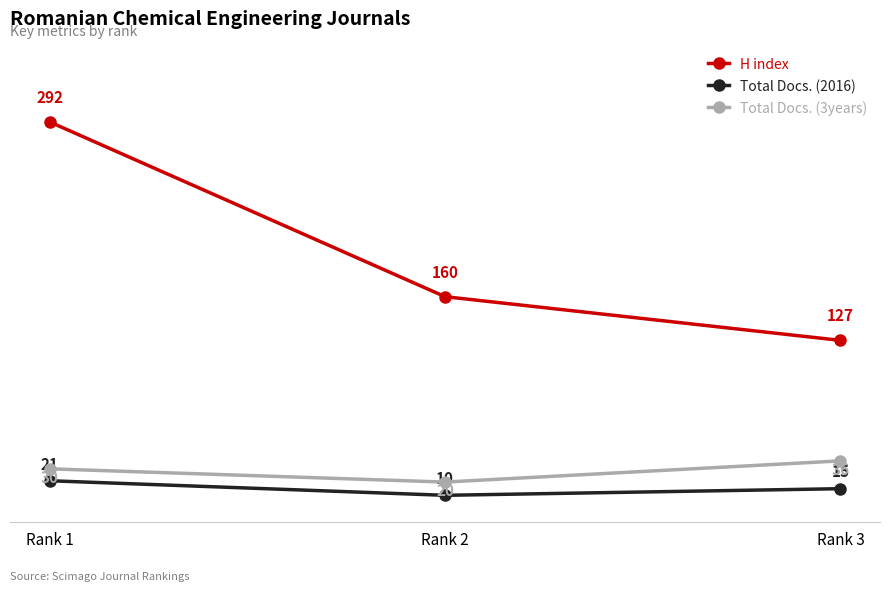

Reading right to left, what are all the values shown in this chart?

H index: Rank 3=127	Rank 2=160	Rank 1=292
Total Docs. (2016): Rank 3=15	Rank 2=10	Rank 1=21
Total Docs. (3years): Rank 3=36	Rank 2=20	Rank 1=30